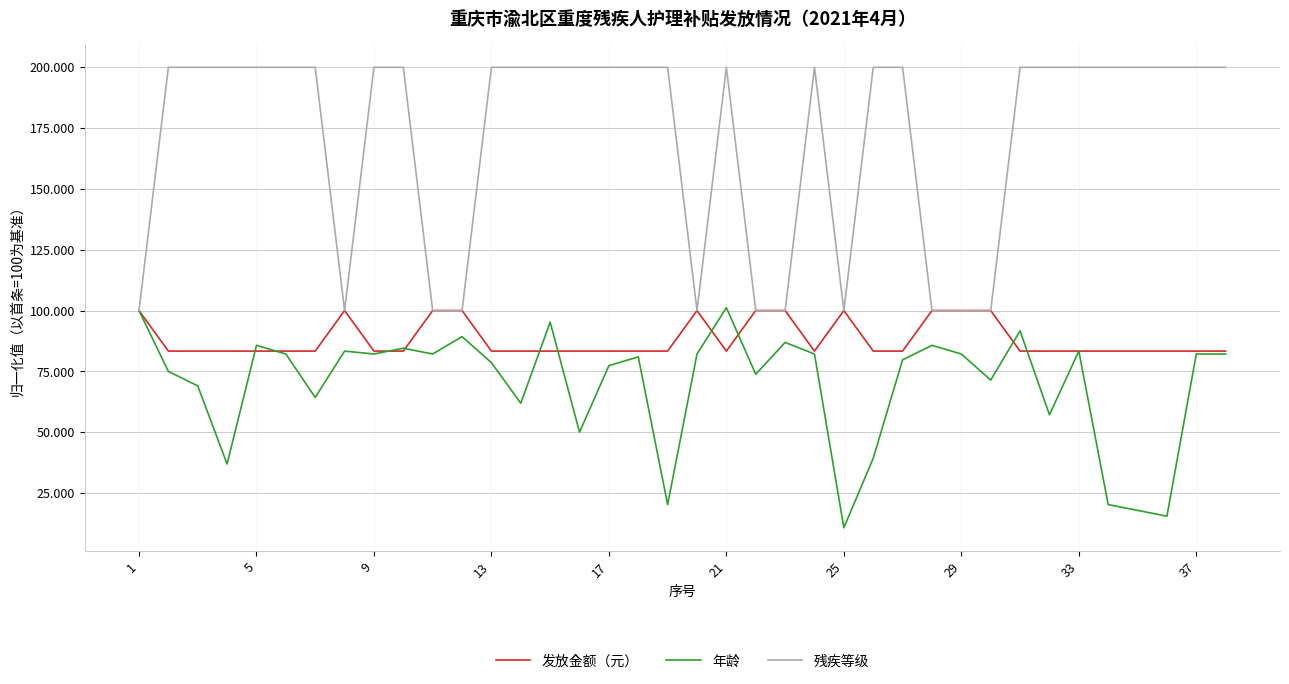

List the series in order of their overall mean, lowest first.

年龄, 发放金额（元）, 残疾等级